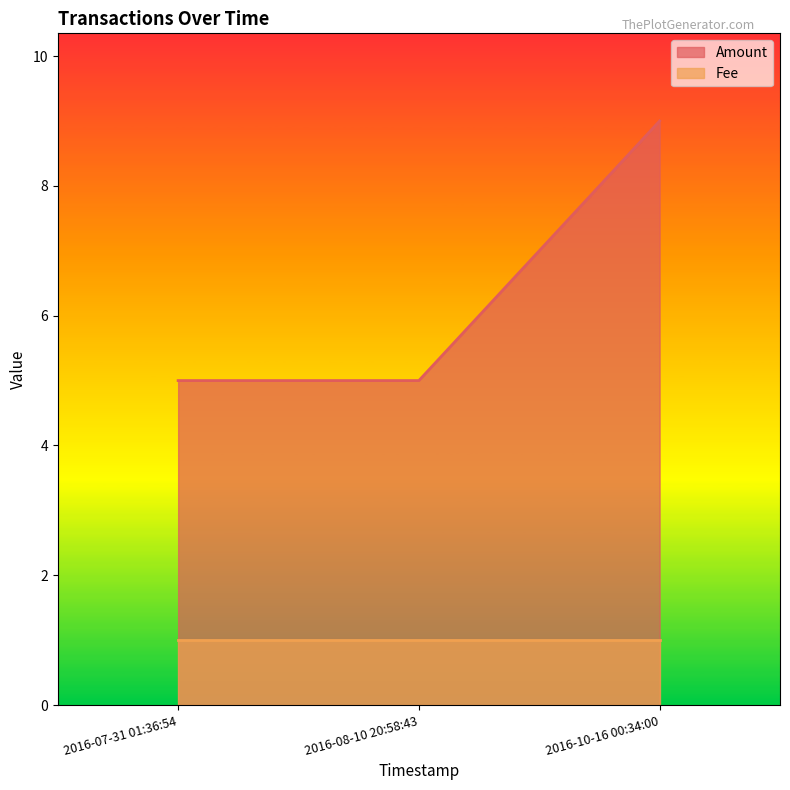

What are all the series names shown in the legend?

Amount, Fee